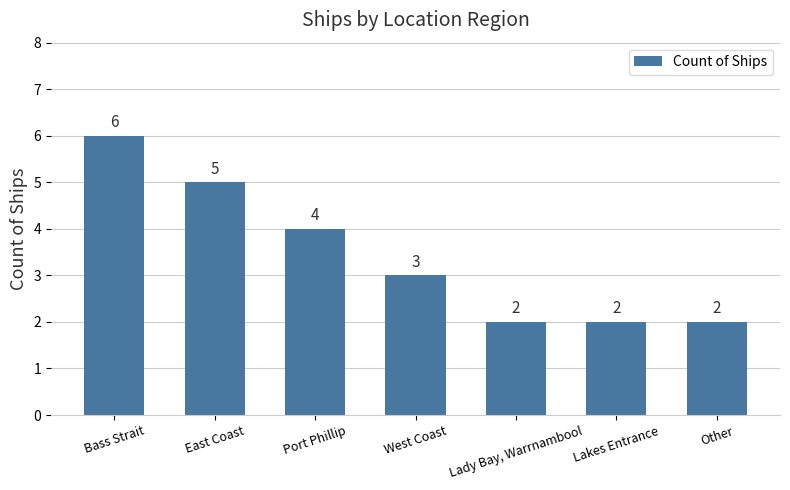

What is the ratio of the value at Lakes Entrance to the value at Other?

1.0